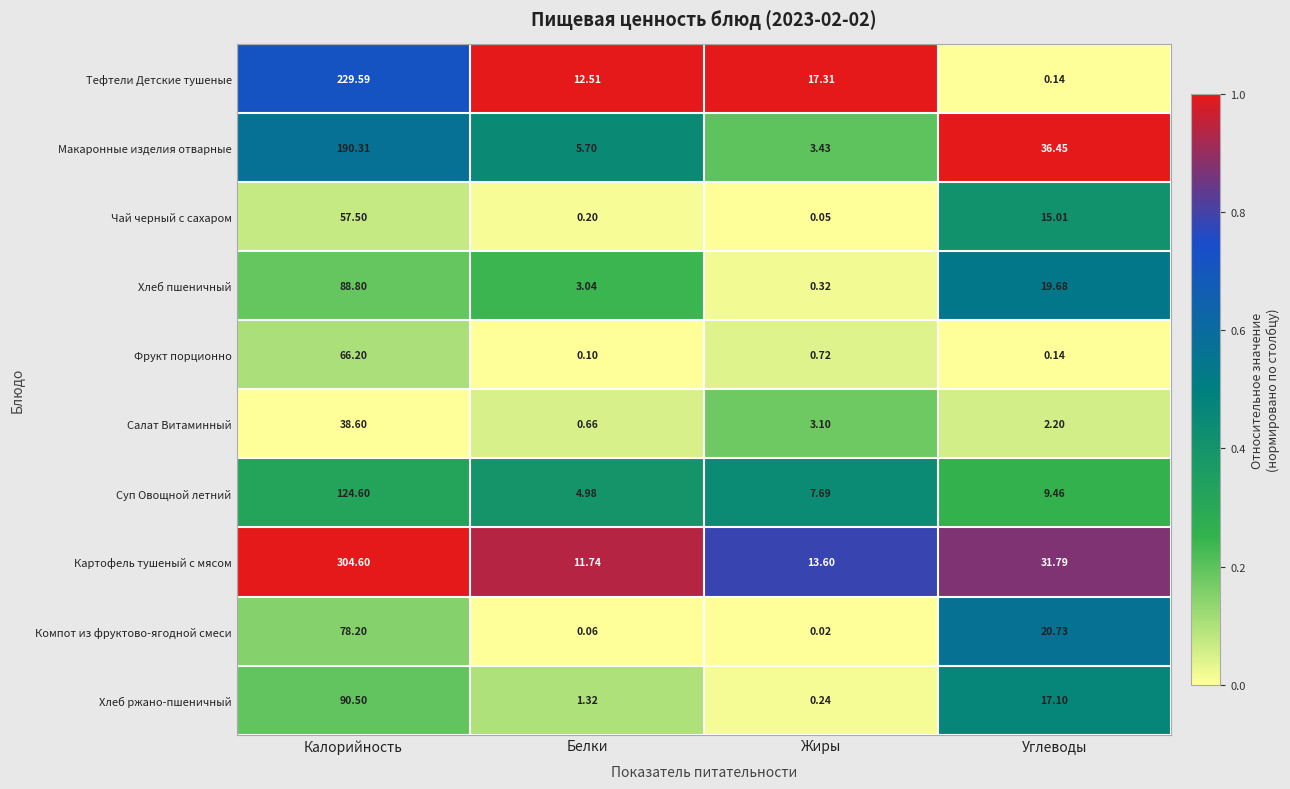

Rank the series by their maximum value, from highest to lowest.

Картофель тушеный с мясом, Тефтели Детские тушеные, Макаронные изделия отварные, Суп Овощной летний, Хлеб ржано-пшеничный, Хлеб пшеничный, Компот из фруктово-ягодной смеси, Фрукт порционно, Чай черный с сахаром, Салат Витаминный